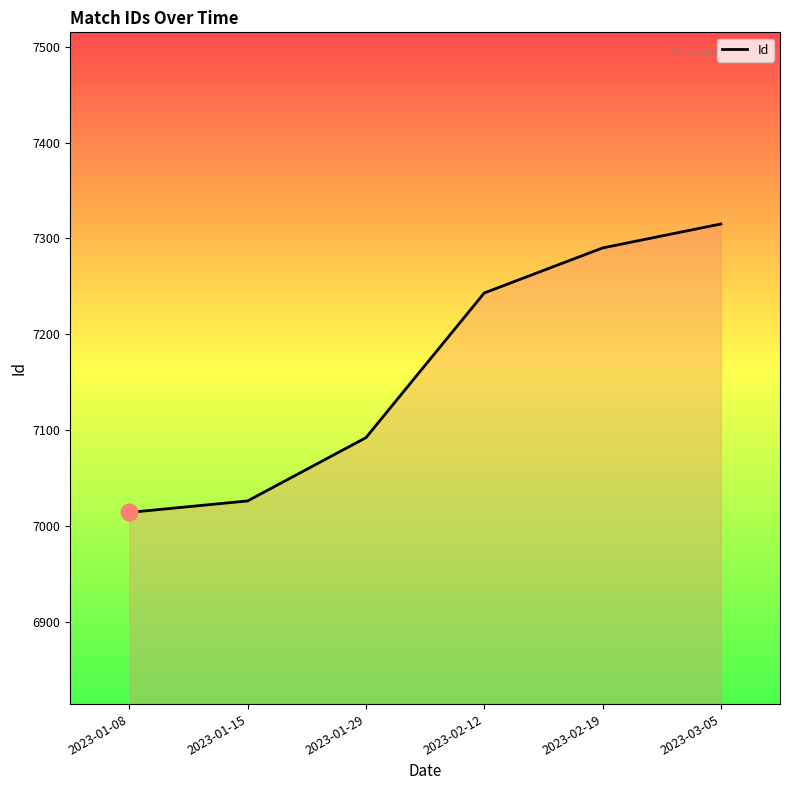

Rank the categories by value from lowest to highest.

2023-01-08, 2023-01-15, 2023-01-29, 2023-02-12, 2023-02-19, 2023-03-05